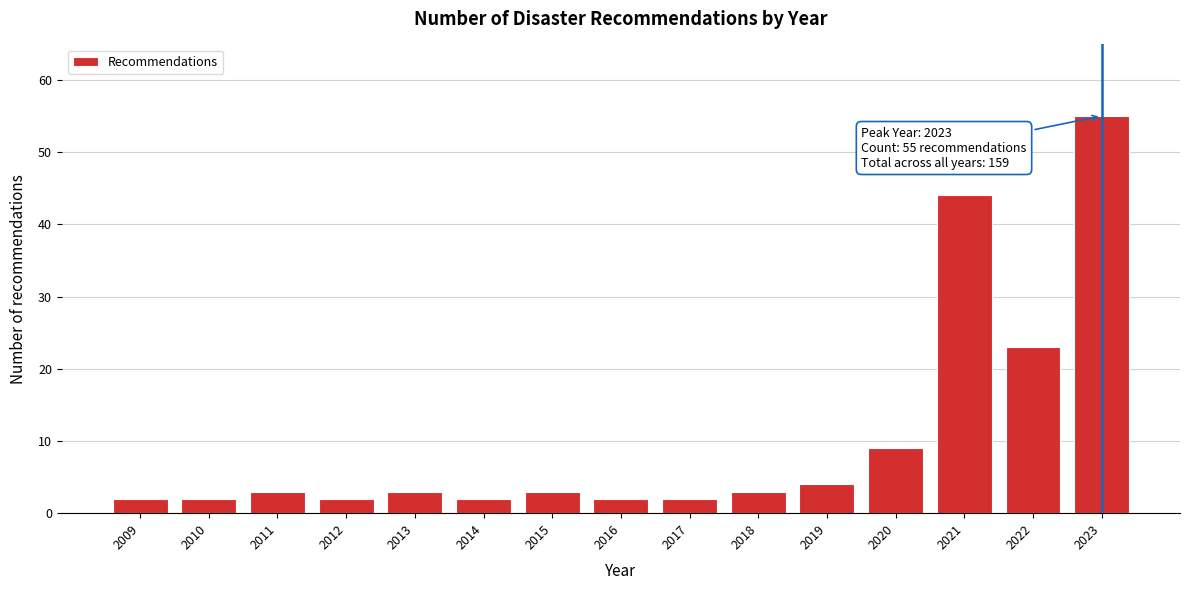

Reading left to right, transcribe all the data shown in this chart.

2	2	3	2	3	2	3	2	2	3	4	9	44	23	55